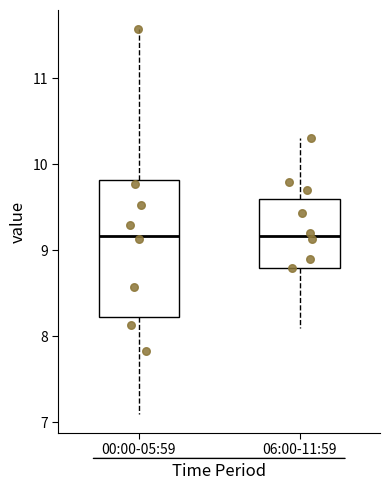

Where is the upper edge of the box for 06:00-11:59 on the y-axis? The values are not printed on the chart, so give them approximately, as read against the axis.

9.6